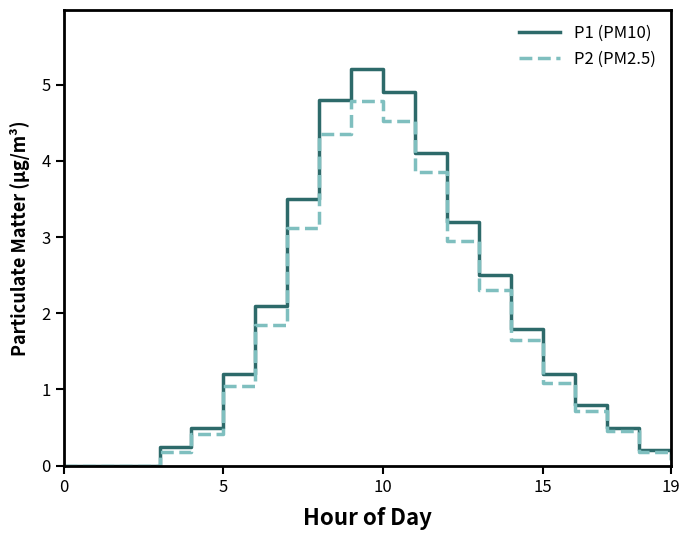

What is the greatest value displayed?

5.2